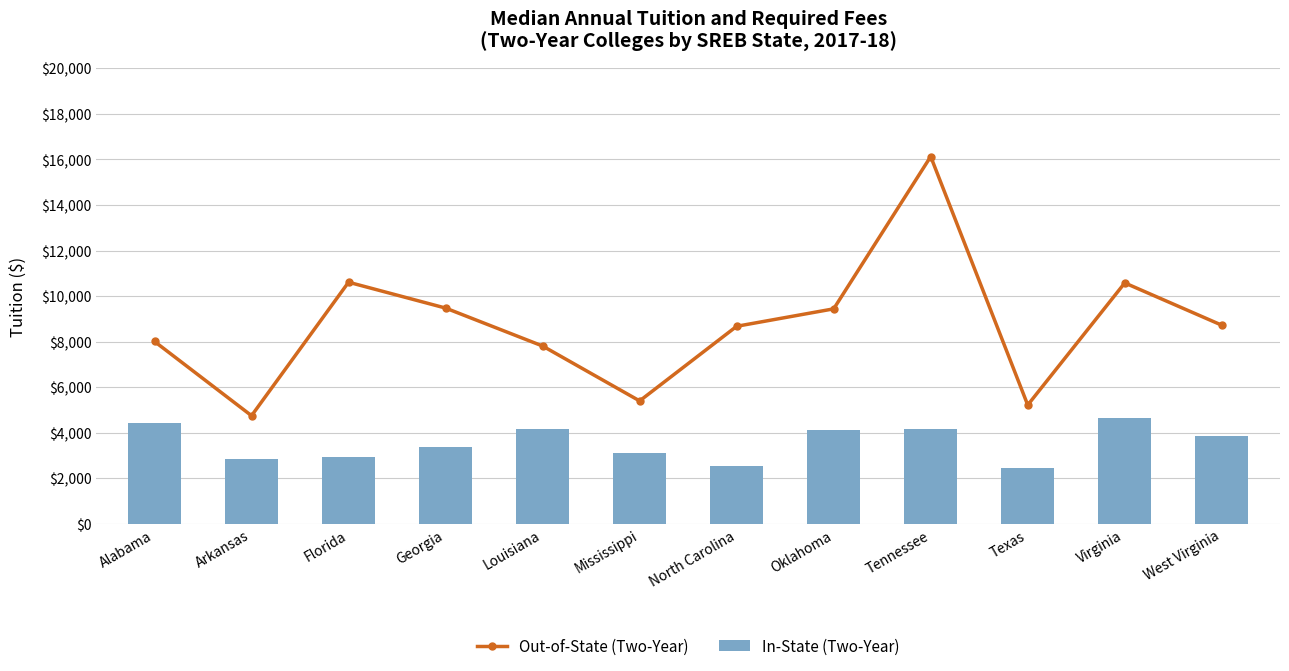

Which series has the largest range (max minus min)?

Out-of-State (Two-Year)